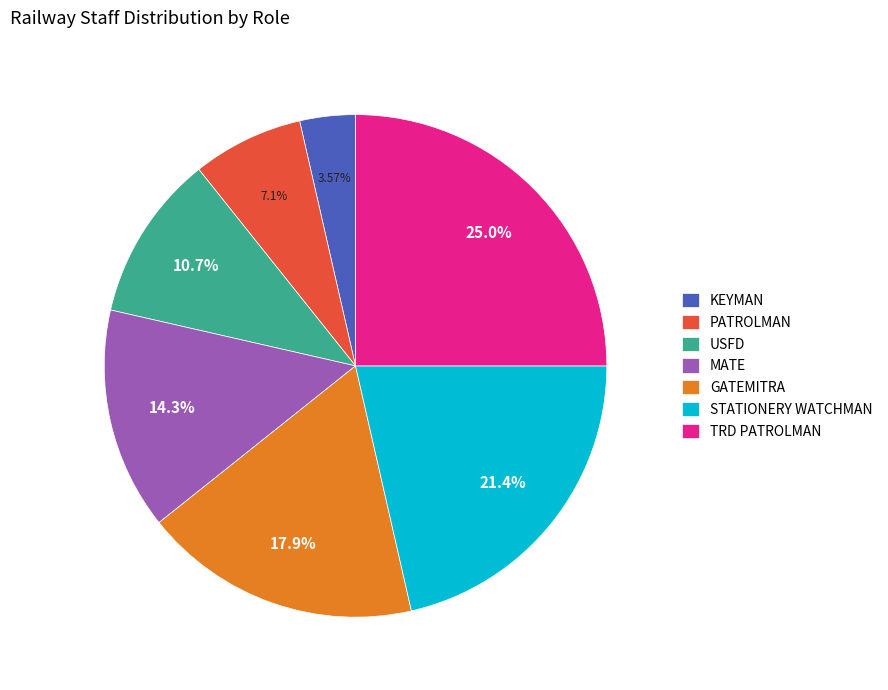

What percentage is NOT represented by MATE?

85.7%